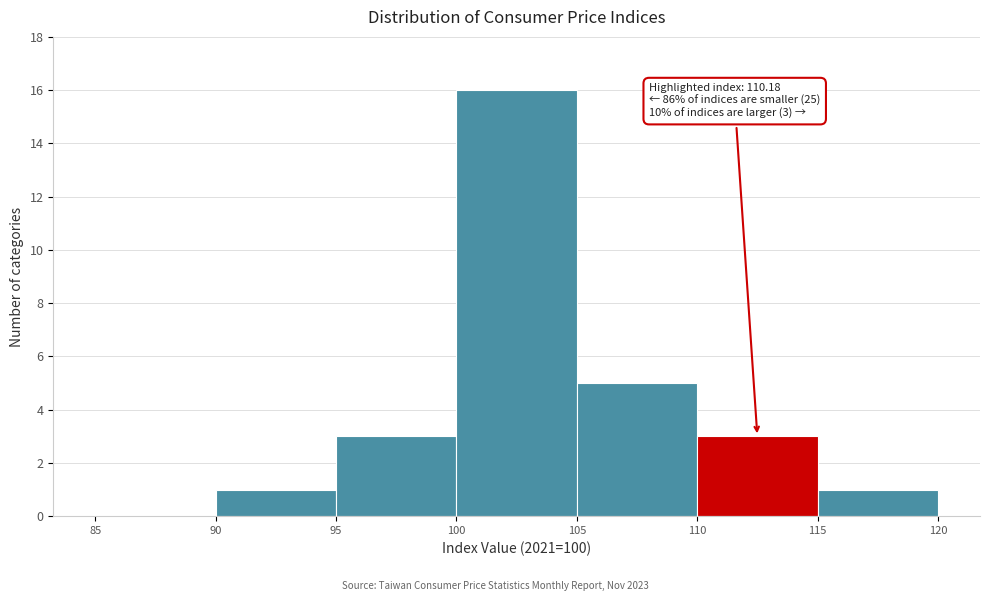

Which range on the x-axis has the tallest bar?

100 to 105